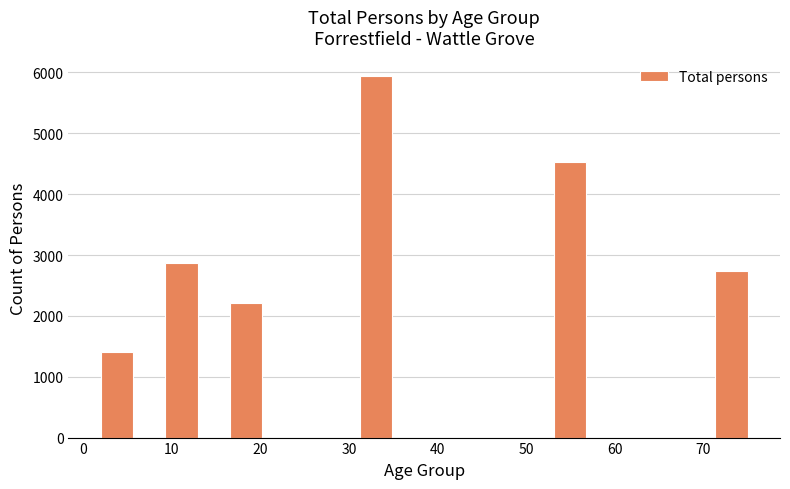

Around what value on the x-axis is the tallest bar? Give the approximate position of its centre, as read against the axis.

33